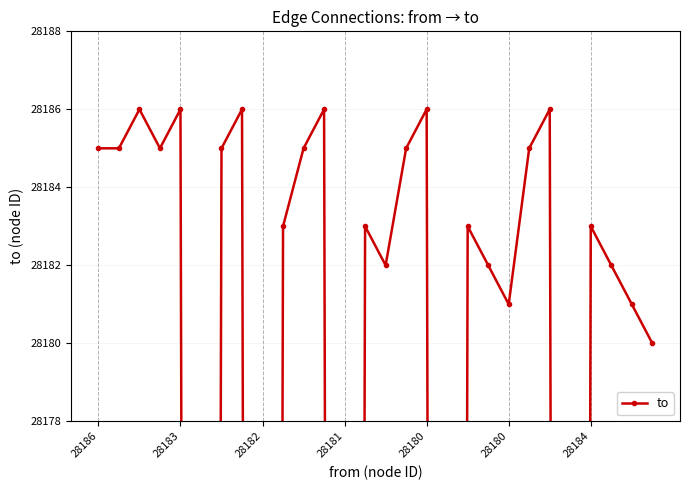

Is it true that the value at 28180 is 42462?

False